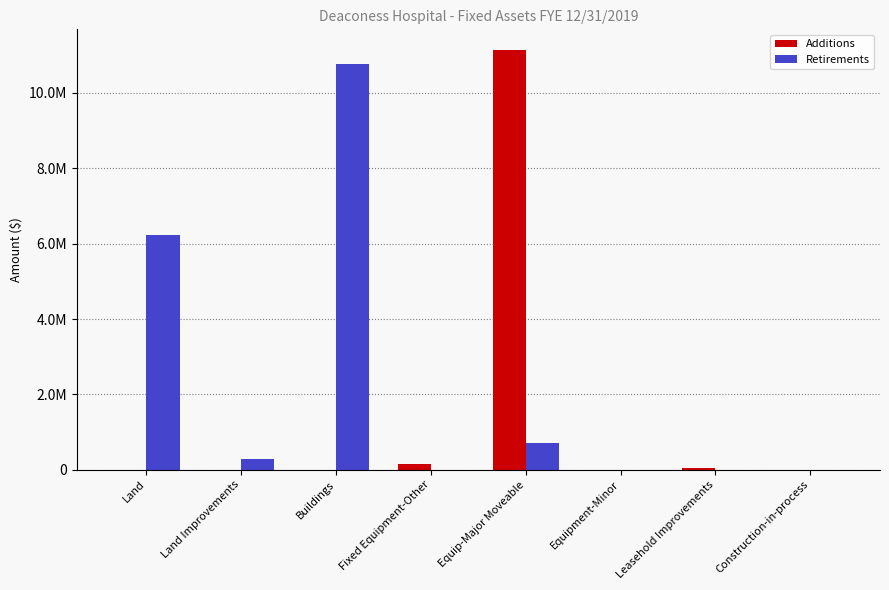

Does the chart contain stacked bars?

No